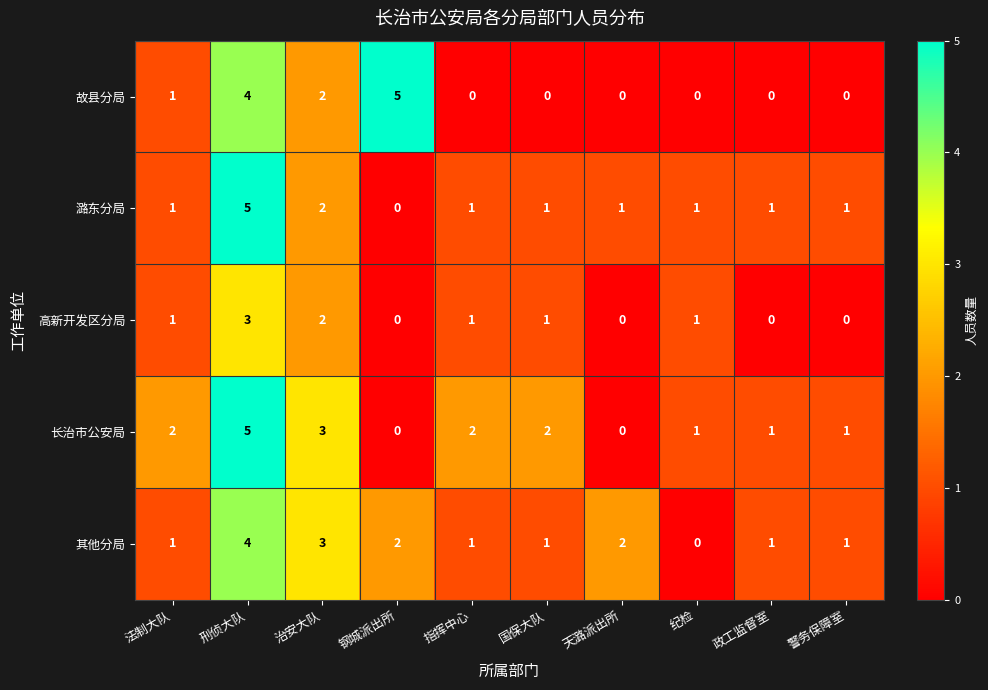

At which category is the sum across all series the highest?

刑侦大队